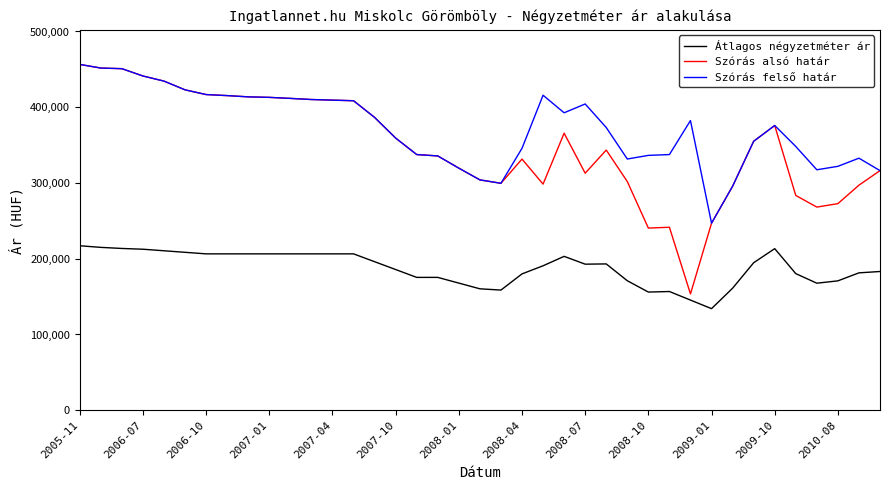

Which series has the largest range (max minus min)?

Szórás alsó határ